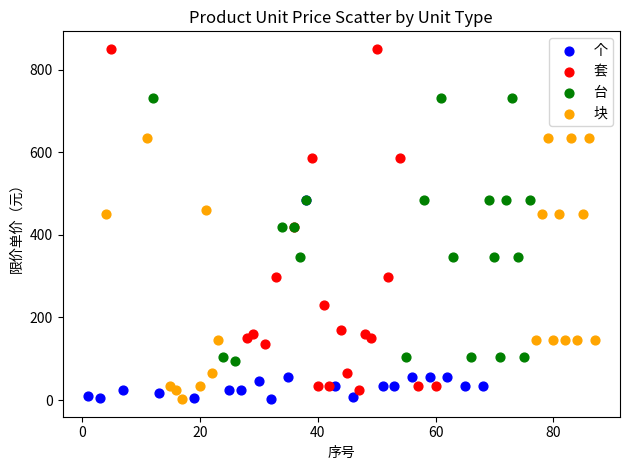

Which series reaches the maximum Y coordinate?

套